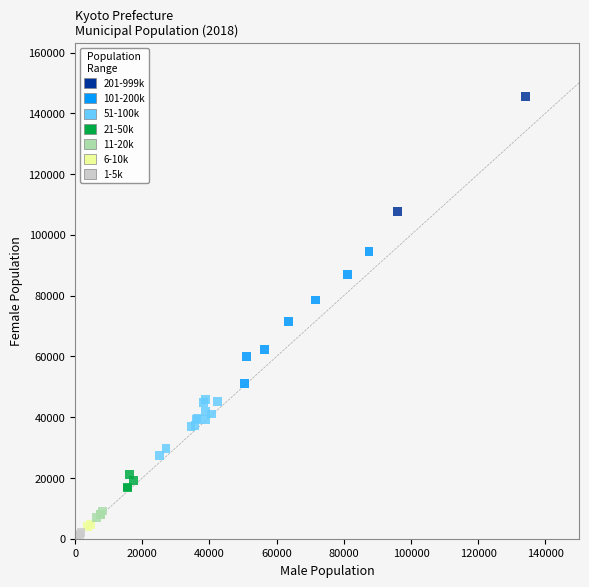

What Y value in the scatter plot is closest to 73142?

71457